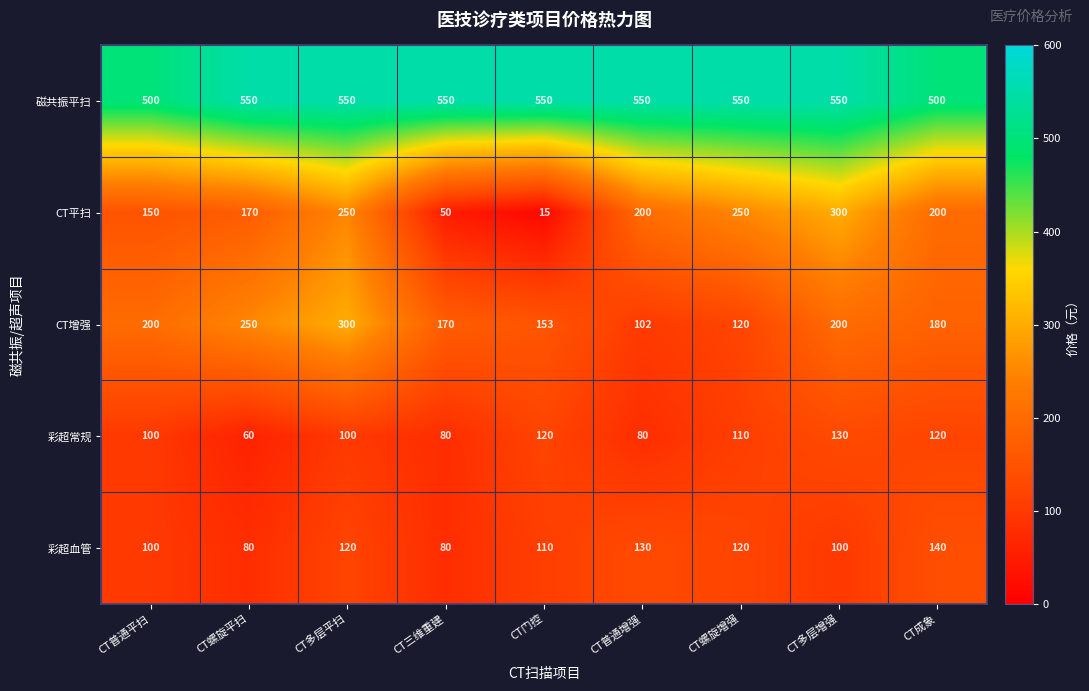

How many categories are shown in the chart?

9